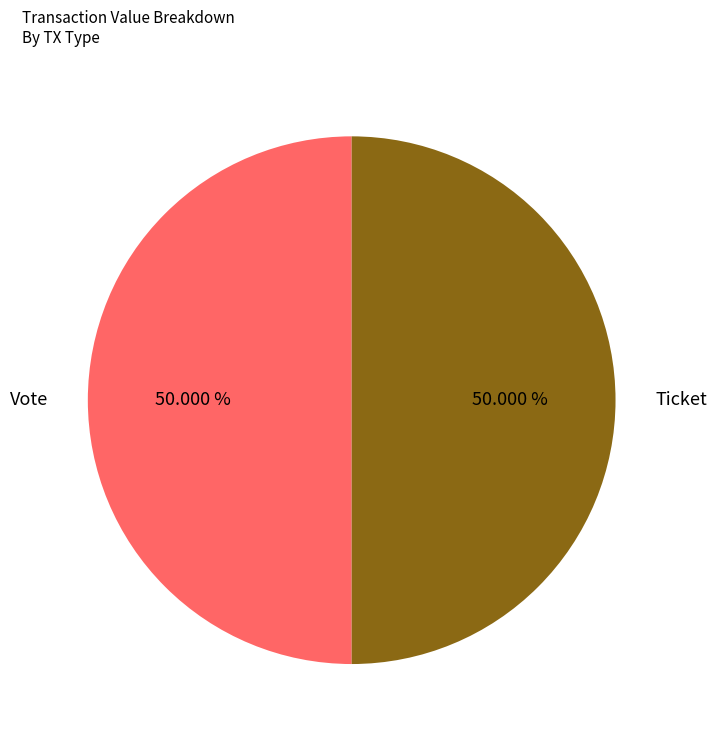

How many segments does this pie chart have?

2